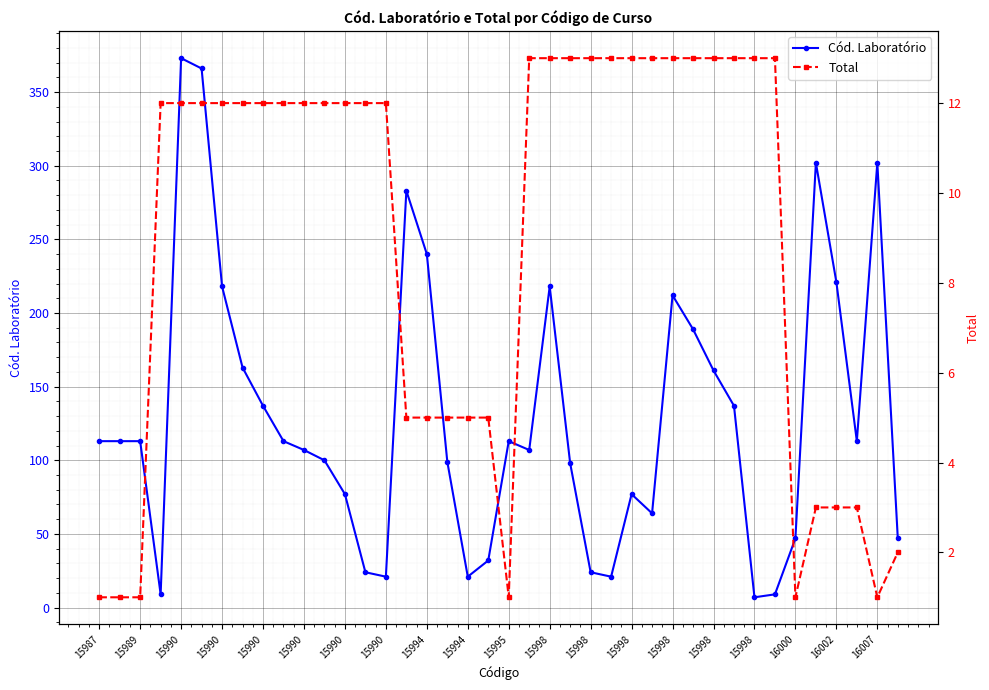

What are all the series names shown in the legend?

Cód. Laboratório, Total